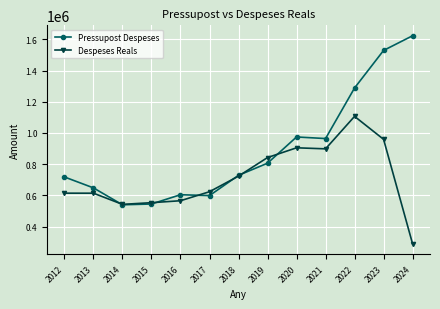

Which series has the largest range (max minus min)?

Pressupost Despeses